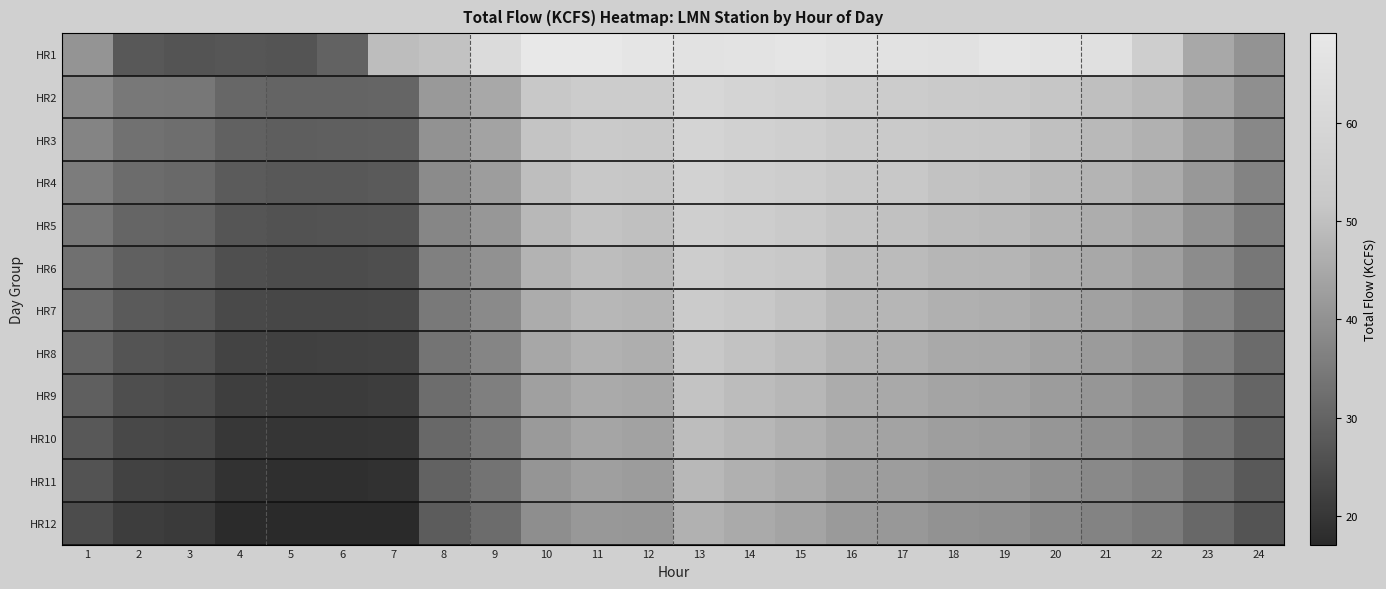

How many series are shown in this chart?

12